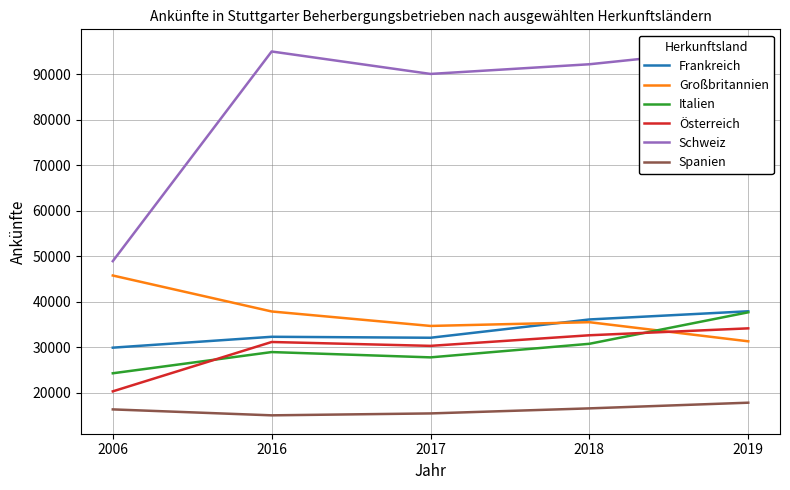

At which category does Österreich reach its first local valley?

2017